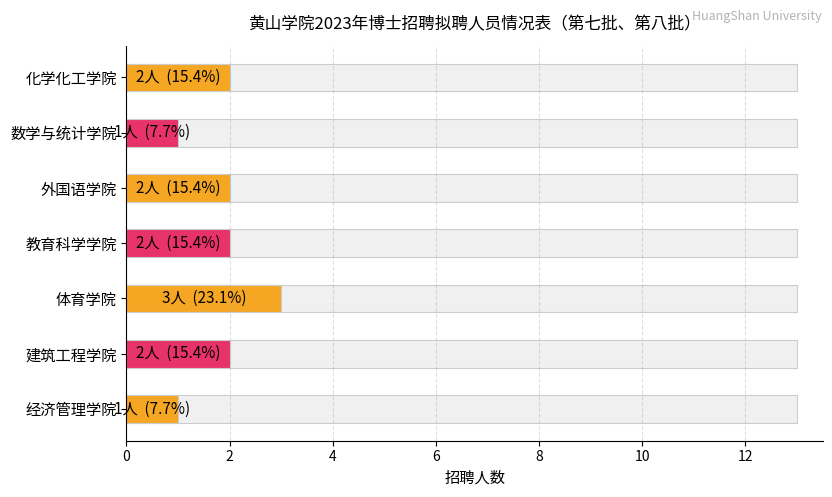

What is the greatest value displayed?

3